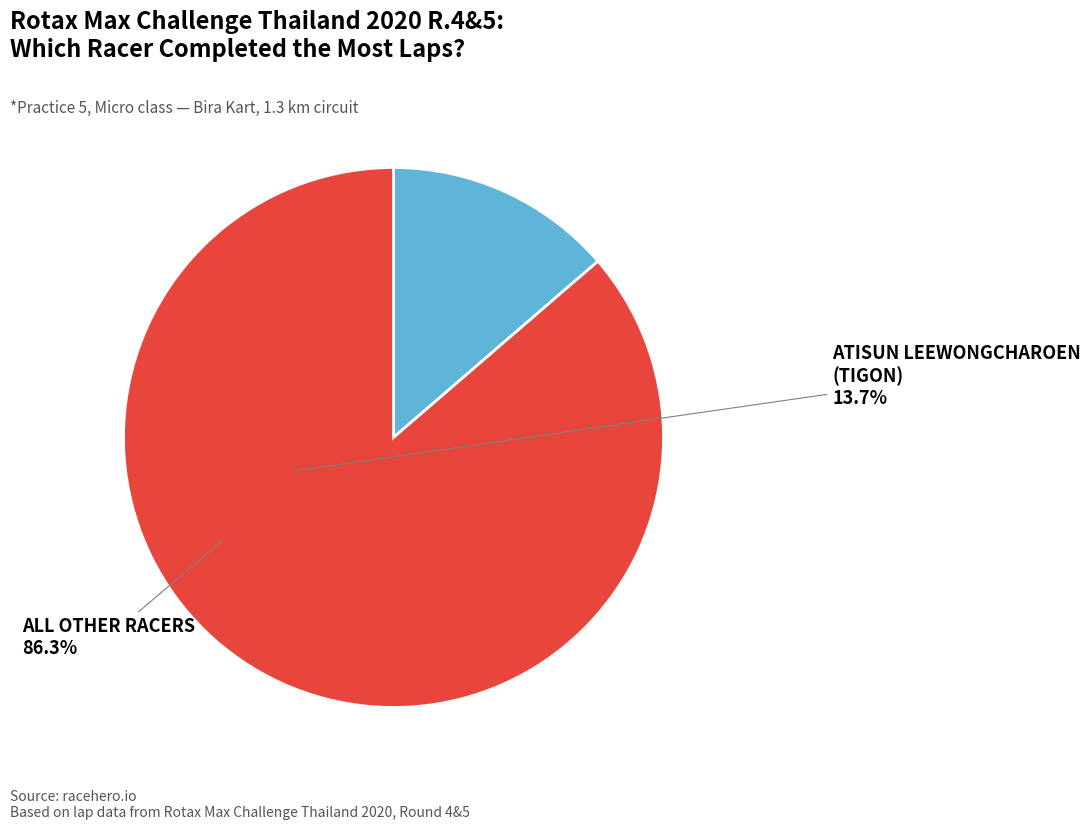

Is there any slice that represents more than half of the pie?

Yes